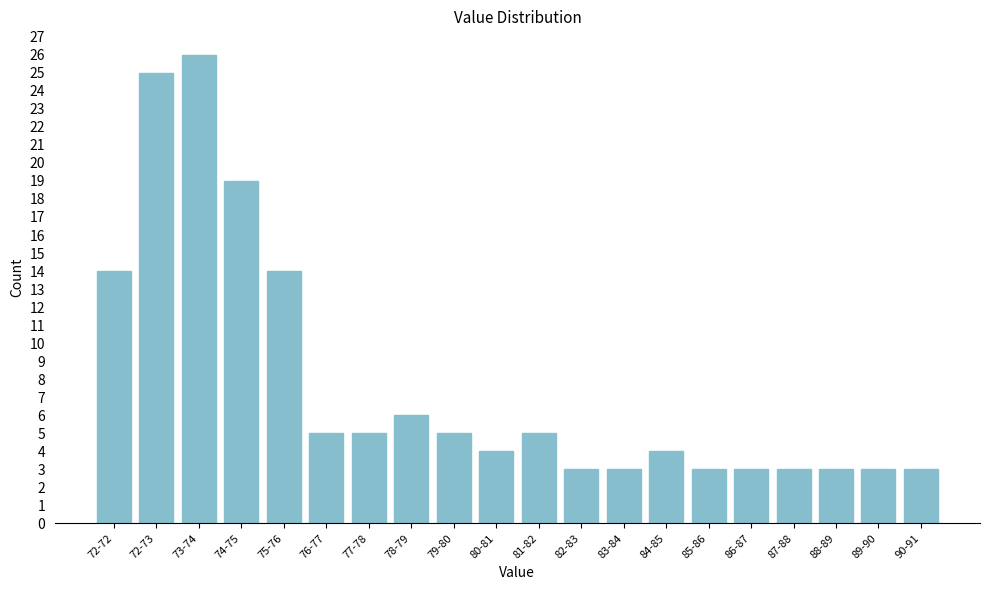

Reading left to right, extract all data points from this chart.

14	25	26	19	14	5	5	6	5	4	5	3	3	4	3	3	3	3	3	3